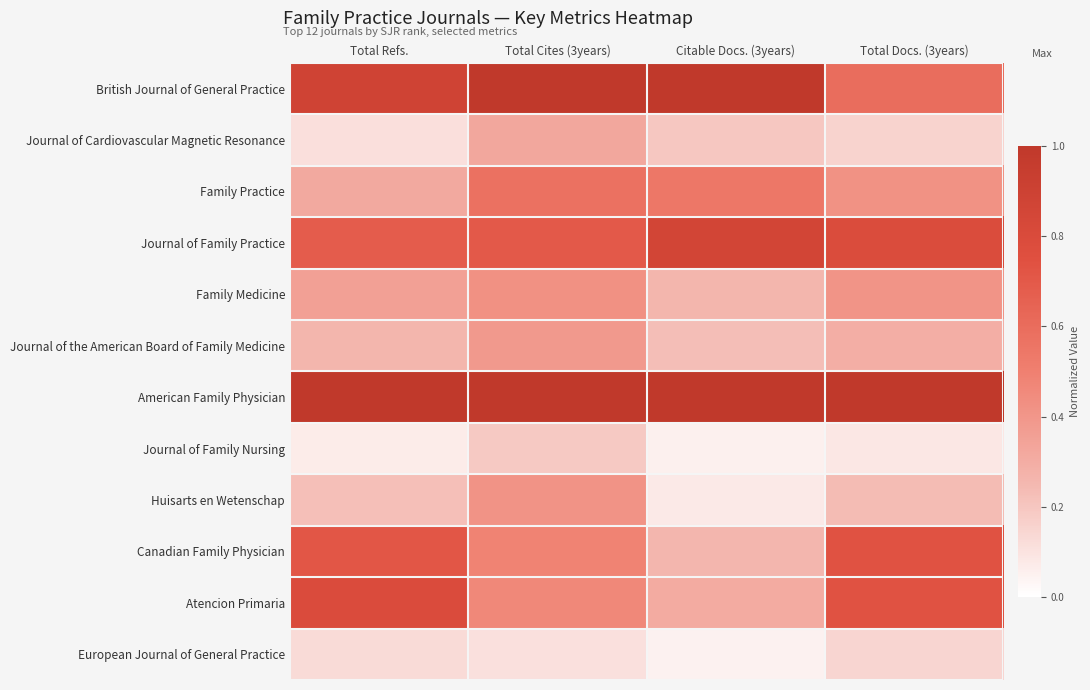

What is the difference between the highest and lowest values at Total Refs.?

0.9